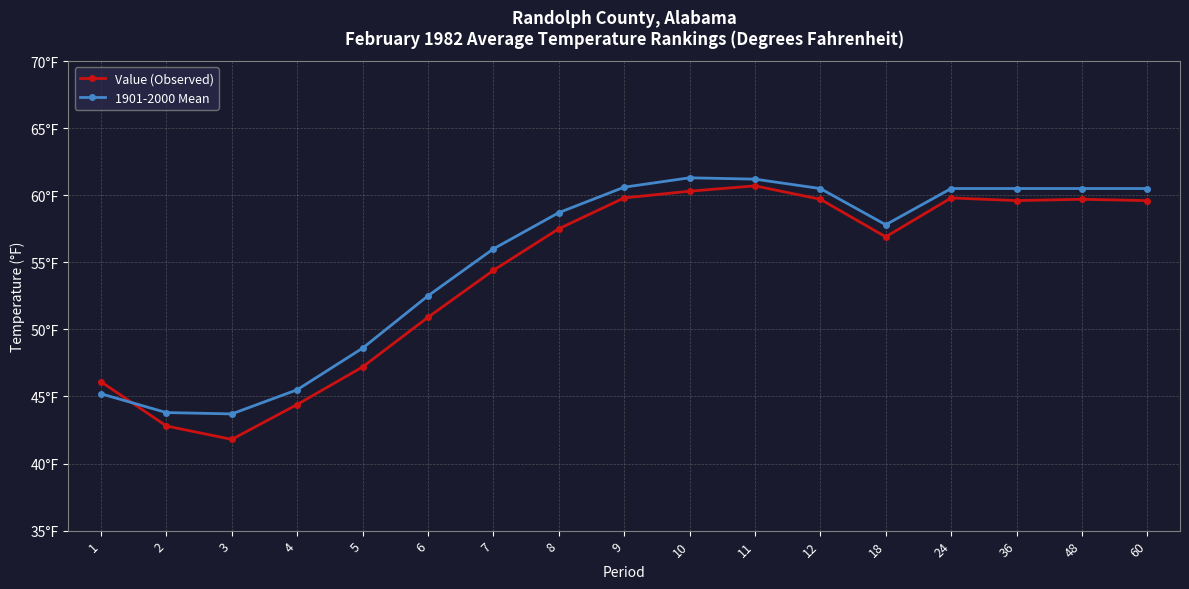

Does the chart have visible grid lines?

Yes